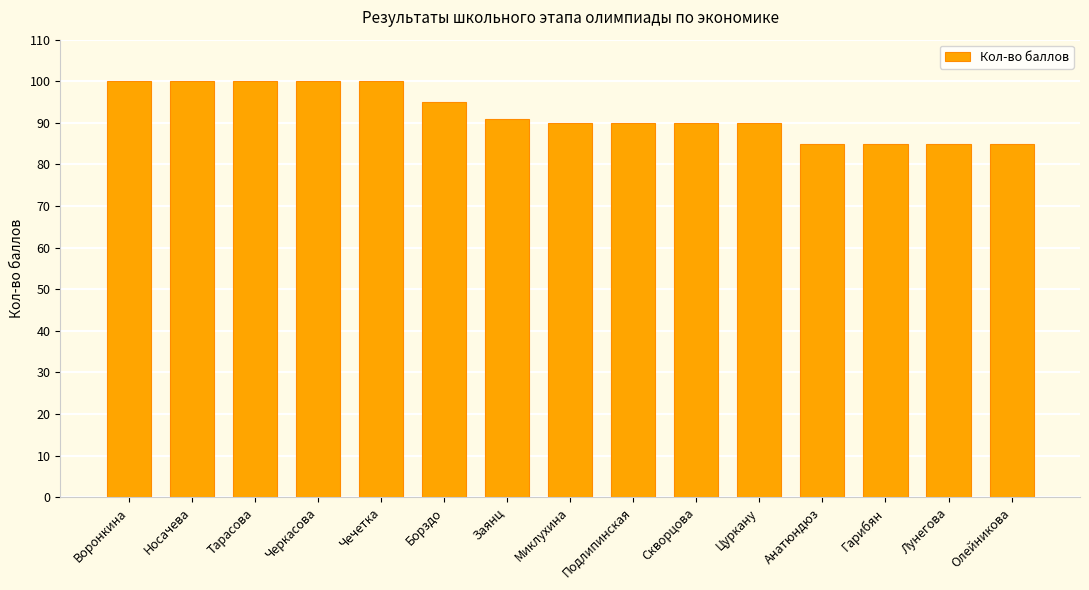

Reading left to right, extract all data points from this chart.

Воронкина=100	Носачева=100	Тарасова=100	Черкасова=100	Чечетка=100	Борздо=95	Заянц=91	Миклухина=90	Подлипинская=90	Скворцова=90	Цуркану=90	Анатюндюз=85	Гарибян=85	Лунегова=85	Олейникова=85